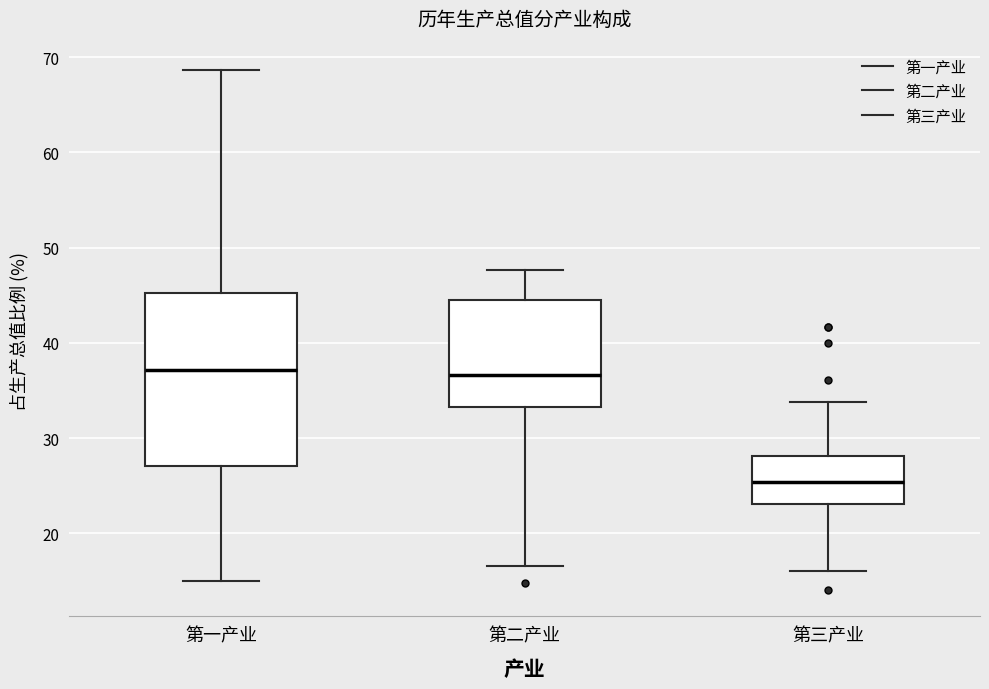

Reading left to right, transcribe this box plot: for each box, give where its median line is, the range the box spans, and where its two whiskers end, as read against the y-axis. The values are not printed on the chart, so give them approximately, as read against the axis.

第一产业: median 37, box 27 to 45, whiskers 15 to 69
第二产业: median 37, box 33 to 45, whiskers 17 to 48
第三产业: median 25, box 23 to 28, whiskers 16 to 34